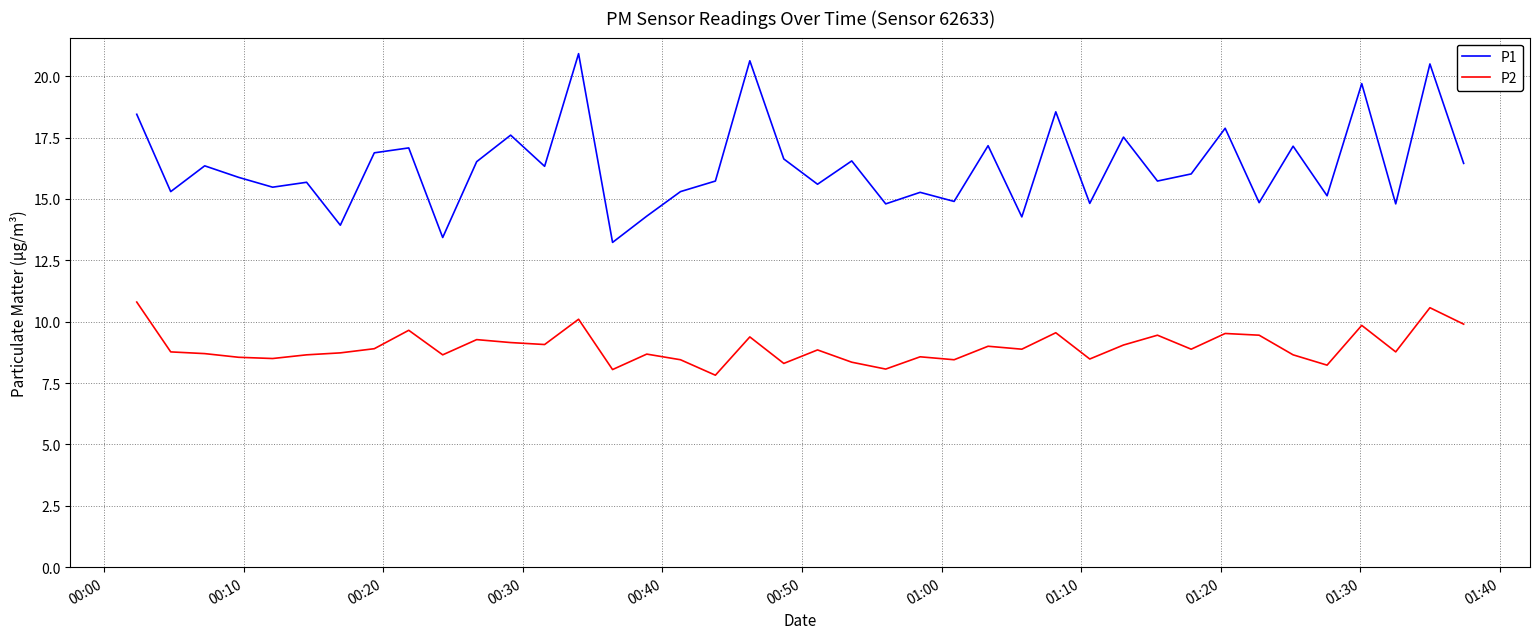

Which series has the largest total across all categories?

P1